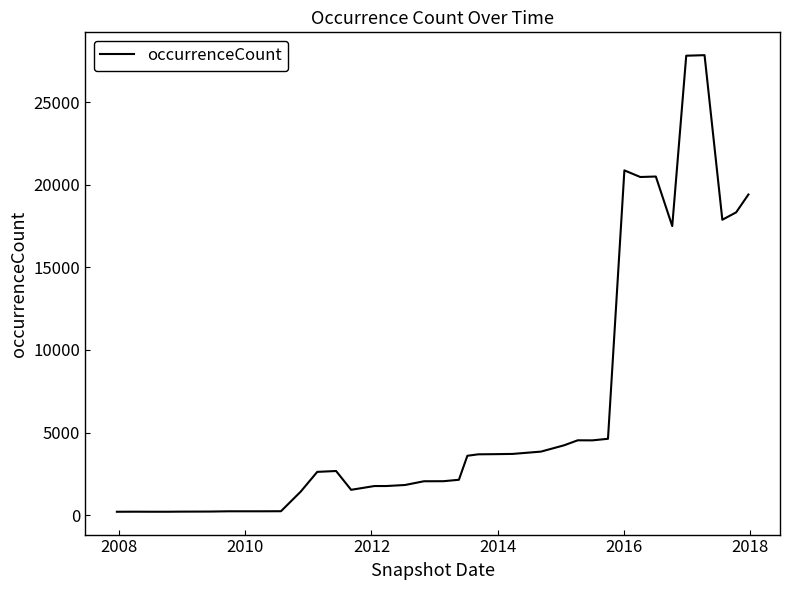

What is the difference between the maximum and minimum values?

27656